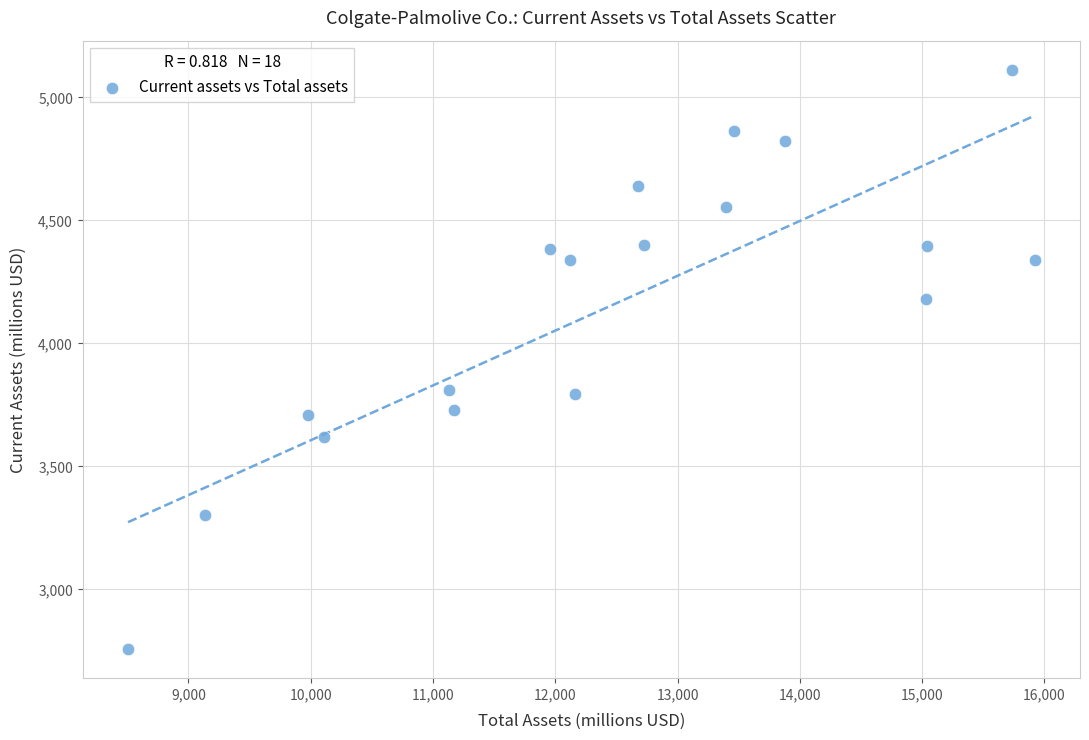

Count the number of points in this scatter plot.

18